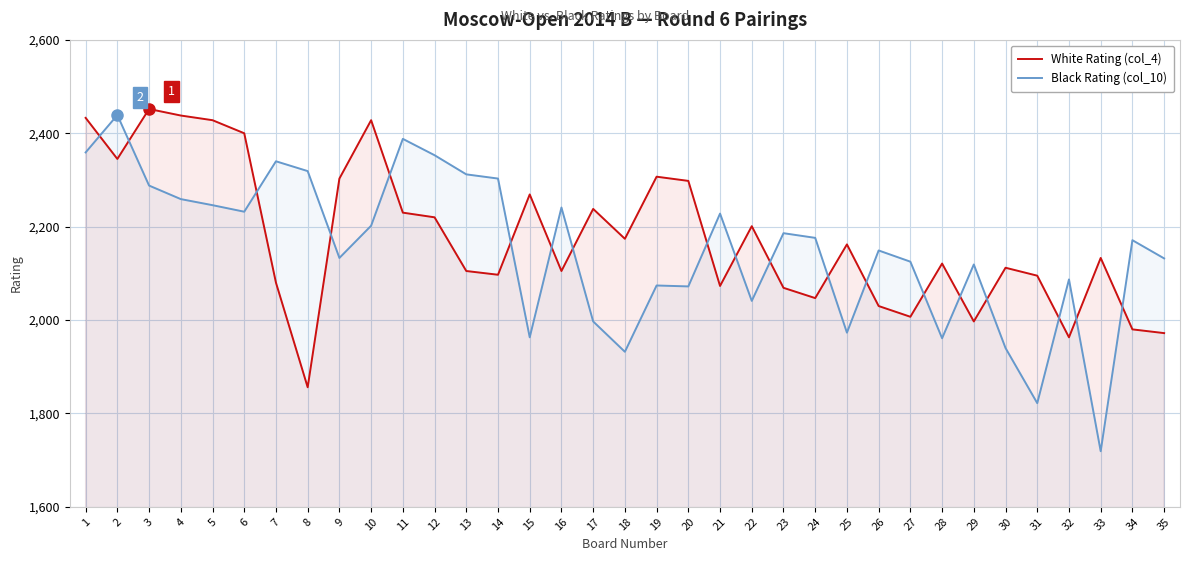

How many data points in Black Rating (col_10) are less than 2171?

17